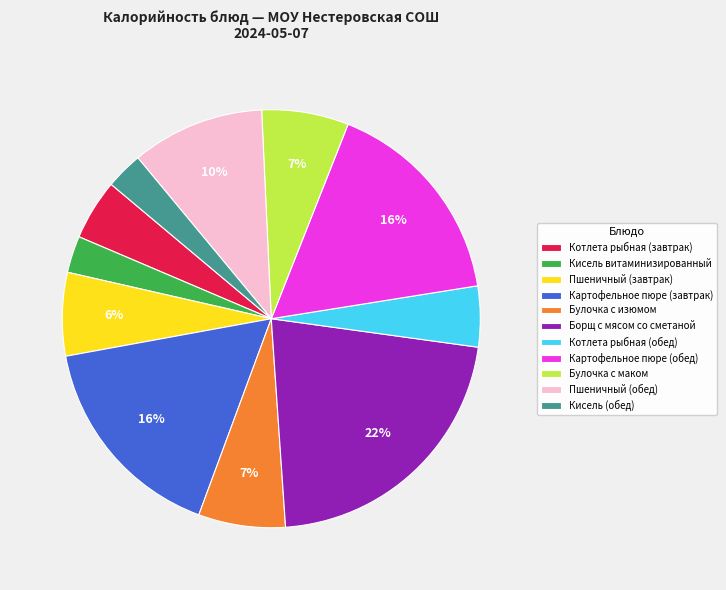

To the nearest percent, what is the difference between the largest and smallest slice percentages?

19%